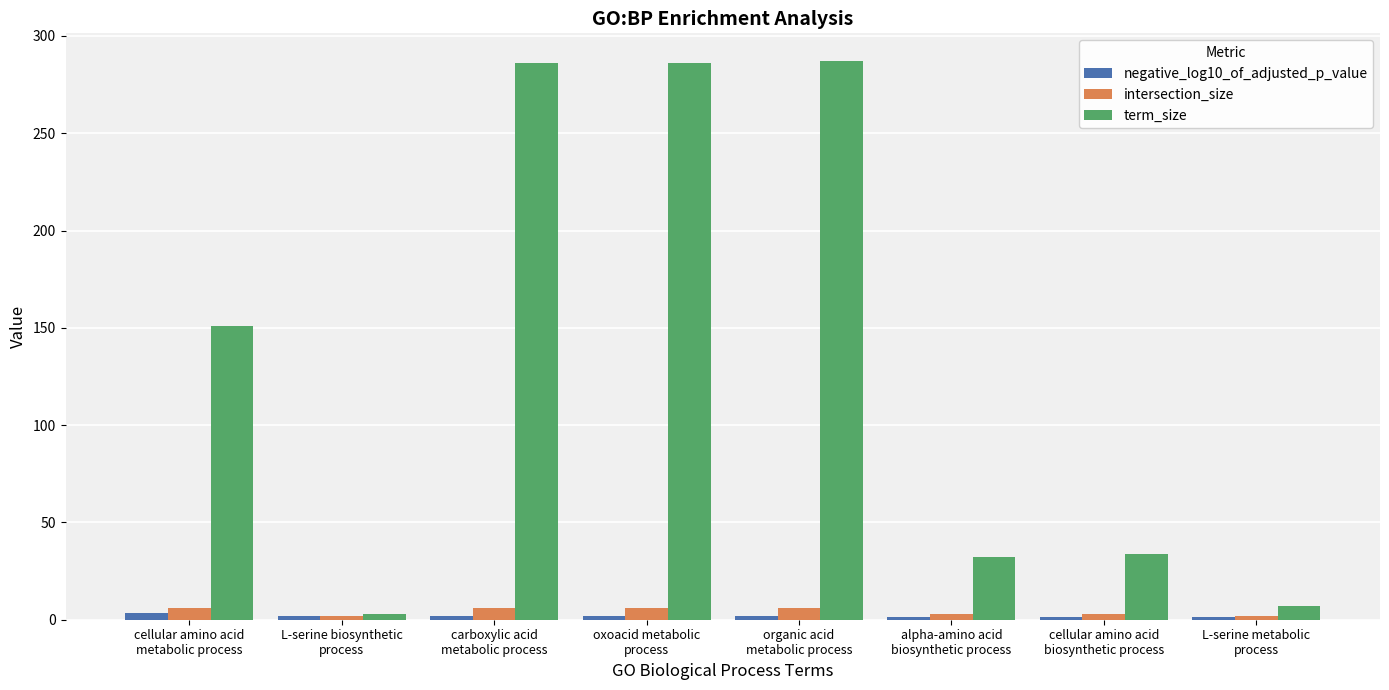

Is it true that negative_log10_of_adjusted_p_value equals 3.5 at cellular amino acid
metabolic process?

True